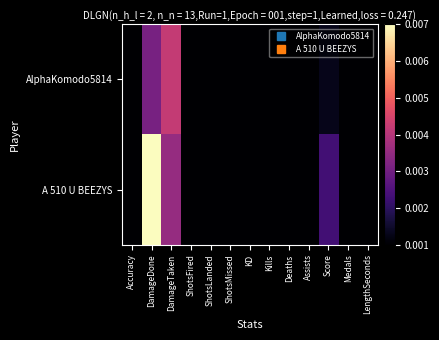

Which series has the largest total across all categories?

A 510 U BEEZYS